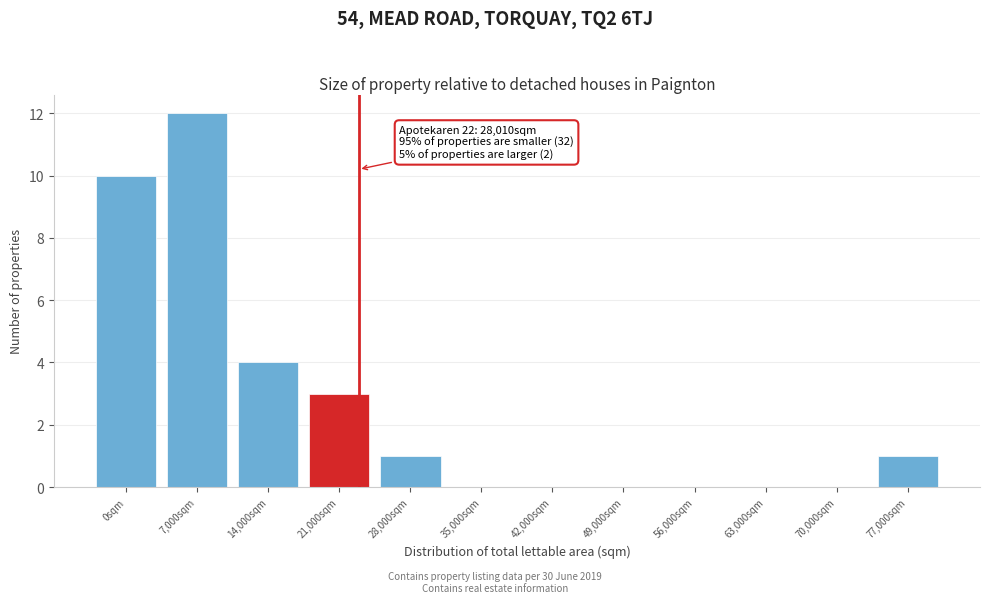

Reading left to right, transcribe all the data shown in this chart.

0sqm=10	7,000sqm=12	14,000sqm=4	21,000sqm=3	28,000sqm=1	35,000sqm=0	42,000sqm=0	49,000sqm=0	56,000sqm=0	63,000sqm=0	70,000sqm=0	77,000sqm=1